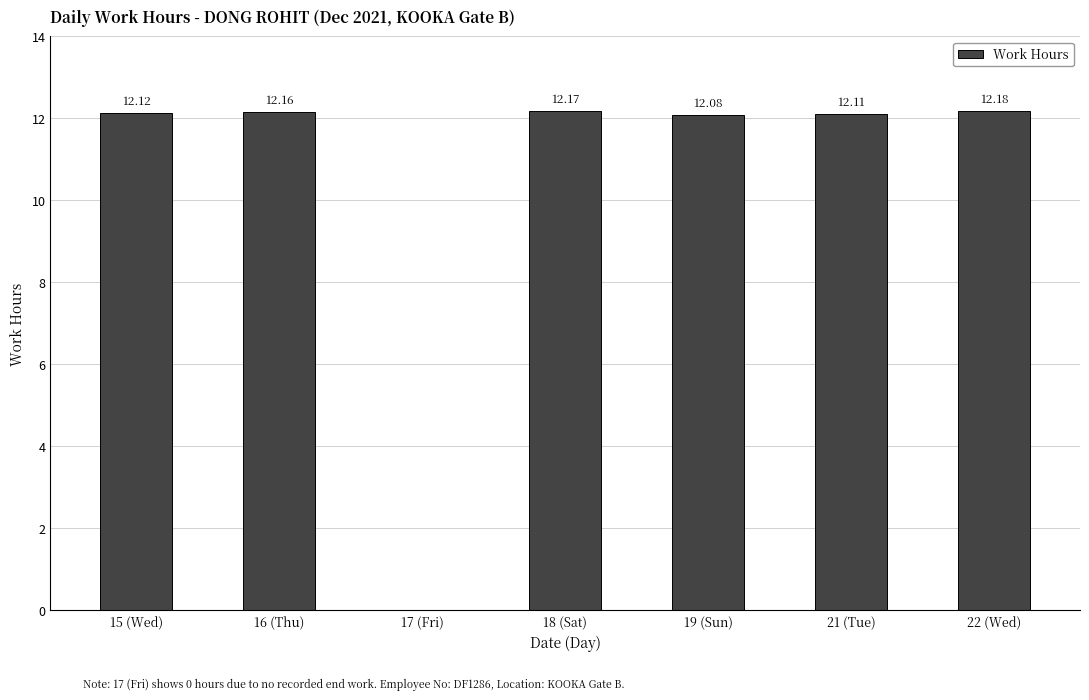

At which label does the data first exceed 12?

15 (Wed)